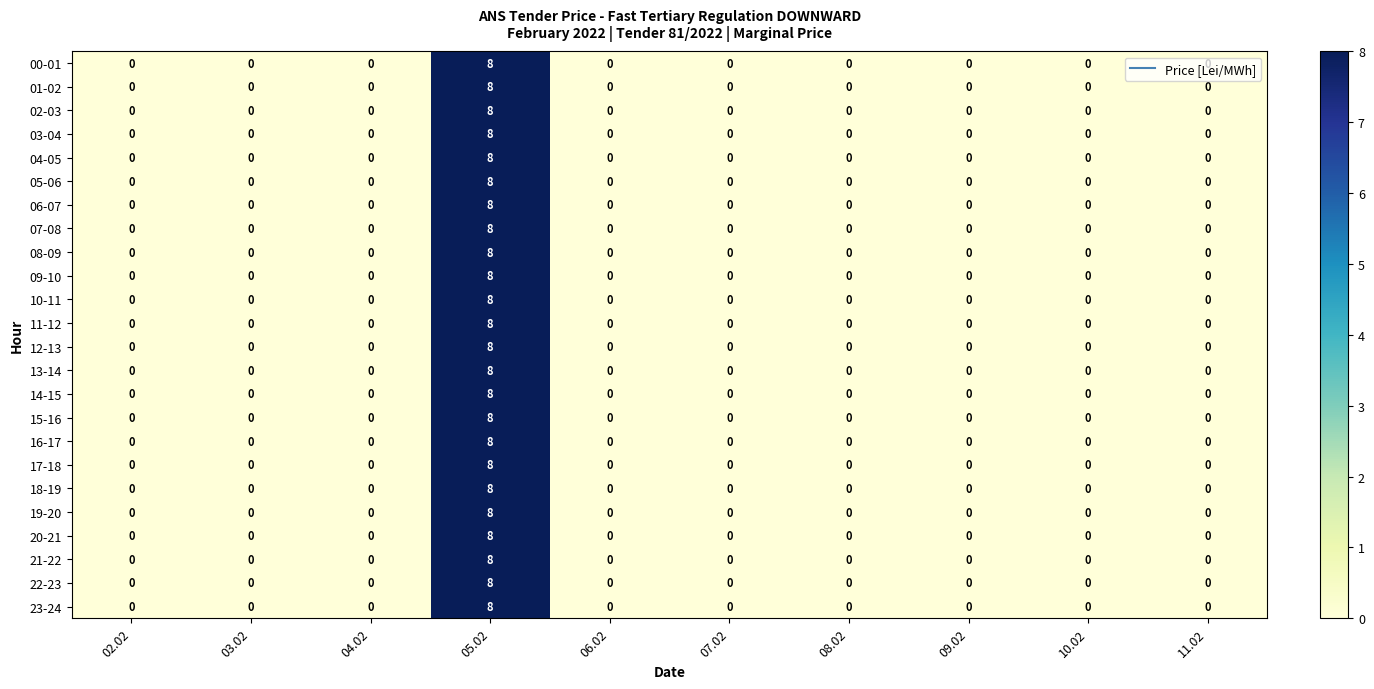

At which category is the sum across all series the highest?

05.02